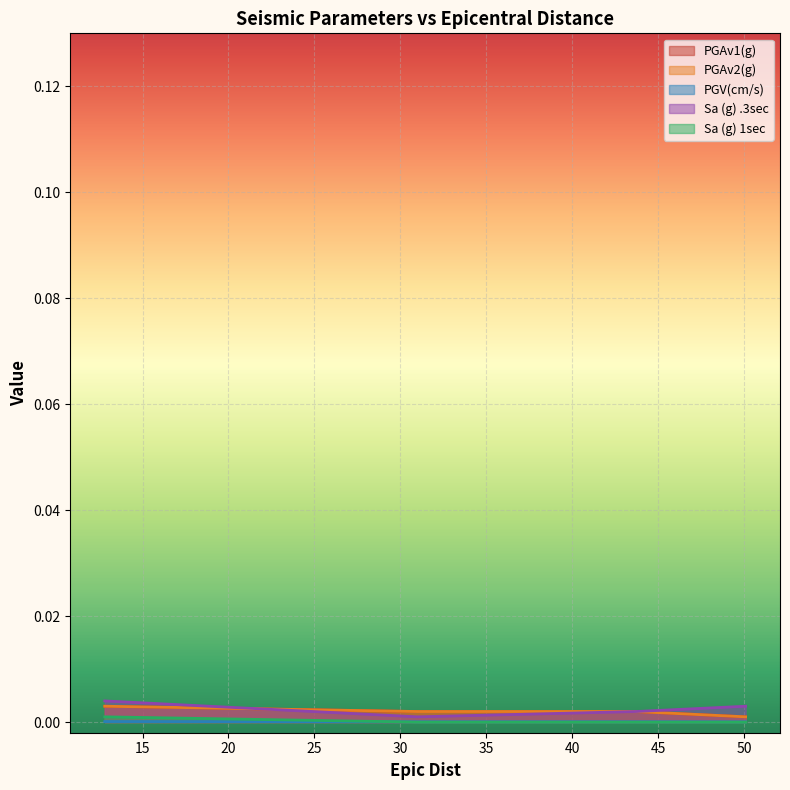

True or false: Sa (g) .3sec has a value of 0.0 at 31.0.

True